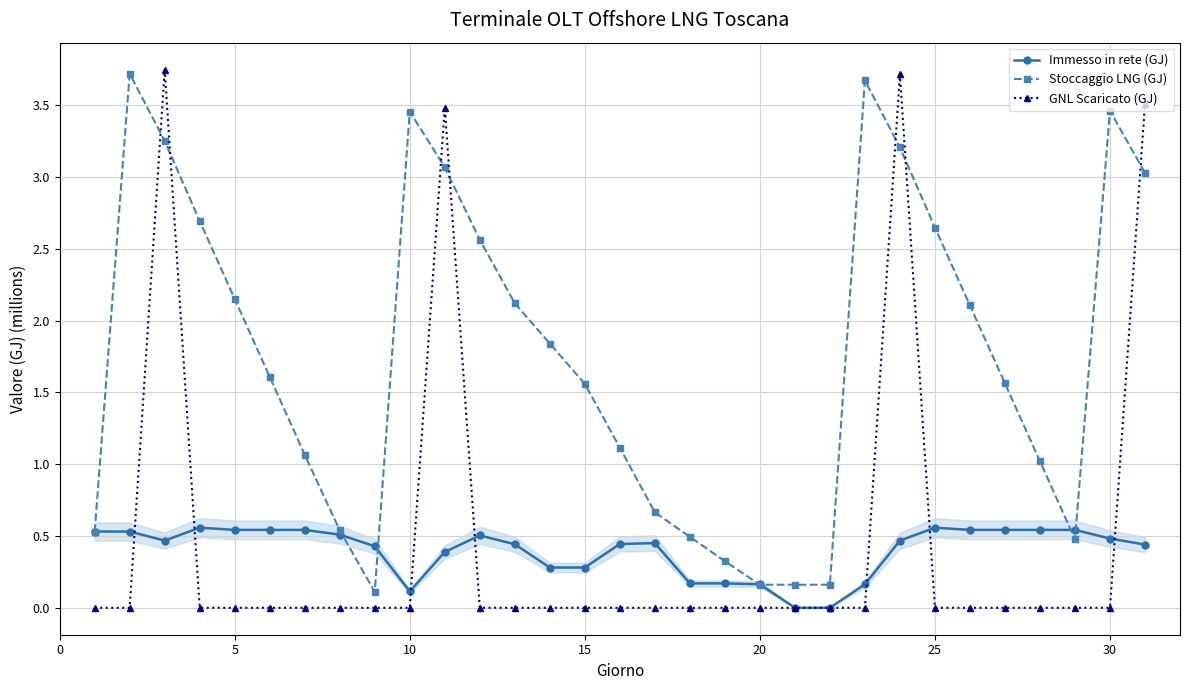

True or false: Immesso in rete (GJ) has more than 2 interior local peaks.

True